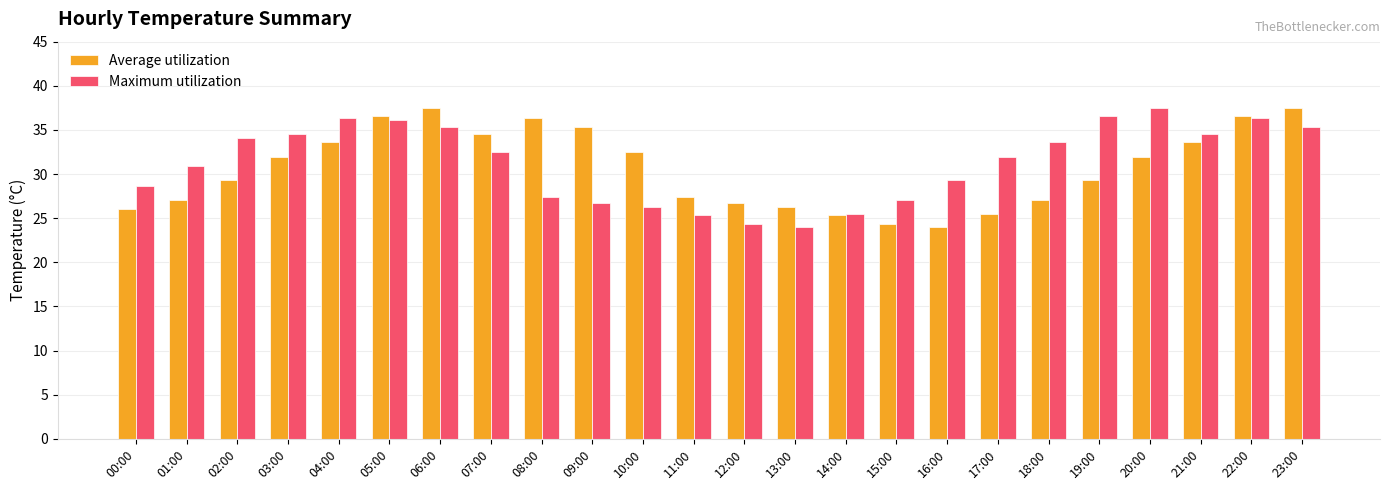

What is the total value across all series at 20:00?

69.4